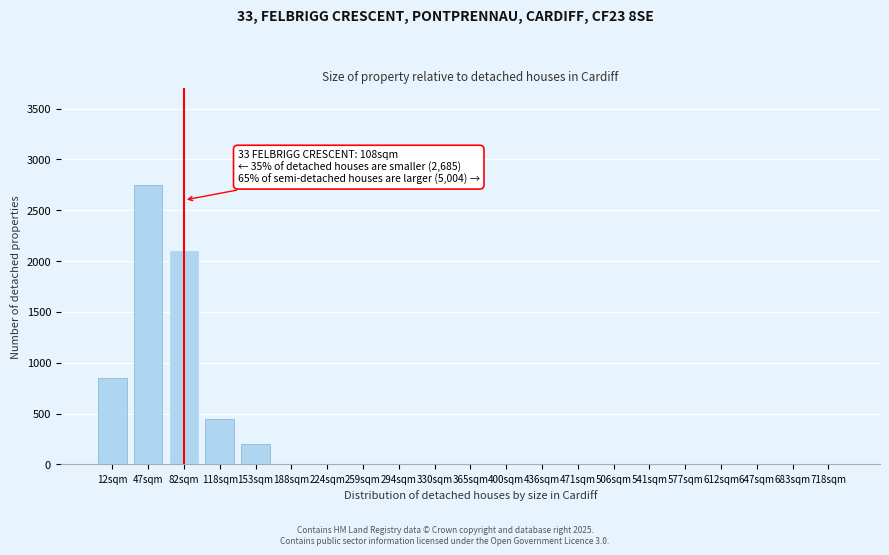

Reading right to left, list all the values displayed in this chart.

718sqm=0	683sqm=0	647sqm=0	612sqm=0	577sqm=0	541sqm=0	506sqm=0	471sqm=0	436sqm=0	400sqm=0	365sqm=0	330sqm=0	294sqm=0	259sqm=0	224sqm=0	188sqm=0	153sqm=200	118sqm=450	82sqm=2100	47sqm=2750	12sqm=850